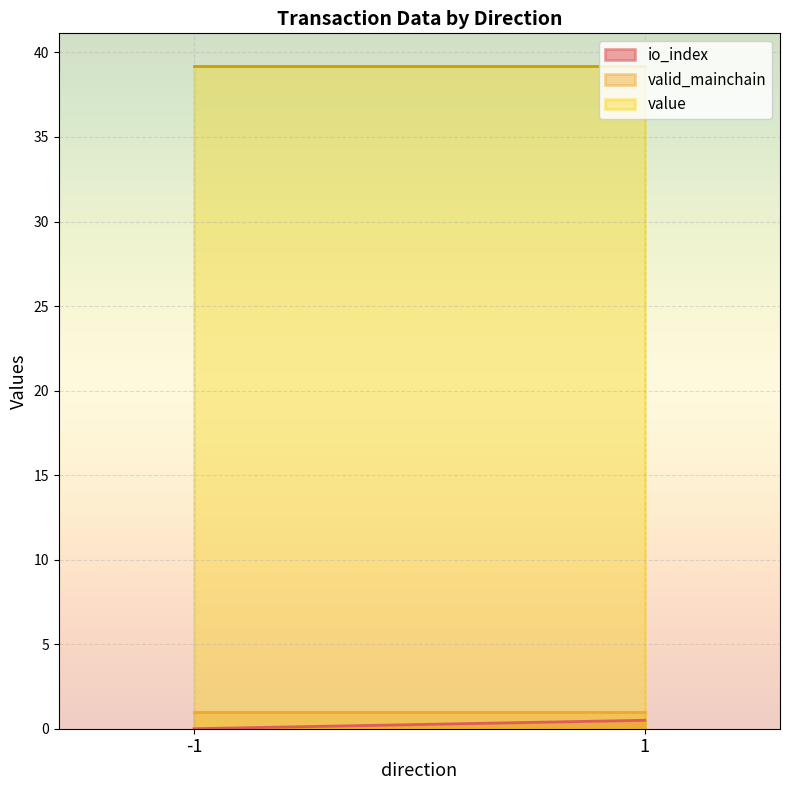

Which series has the largest total across all categories?

value